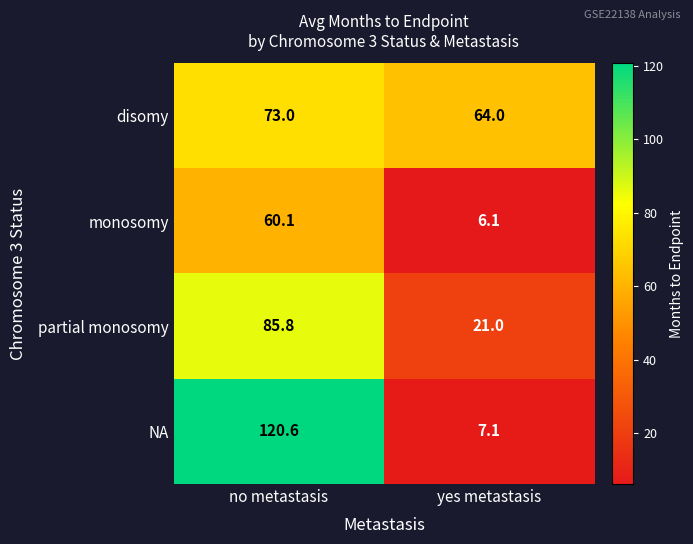

What is the smallest value displayed?

6.1